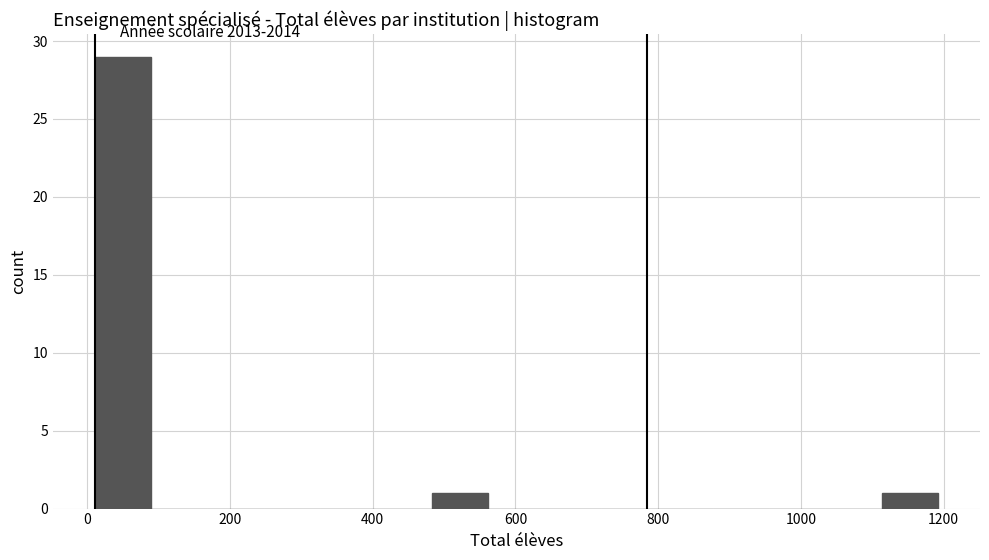

Around what value on the x-axis is the tallest bar? Give the approximate position of its centre, as read against the axis.

60